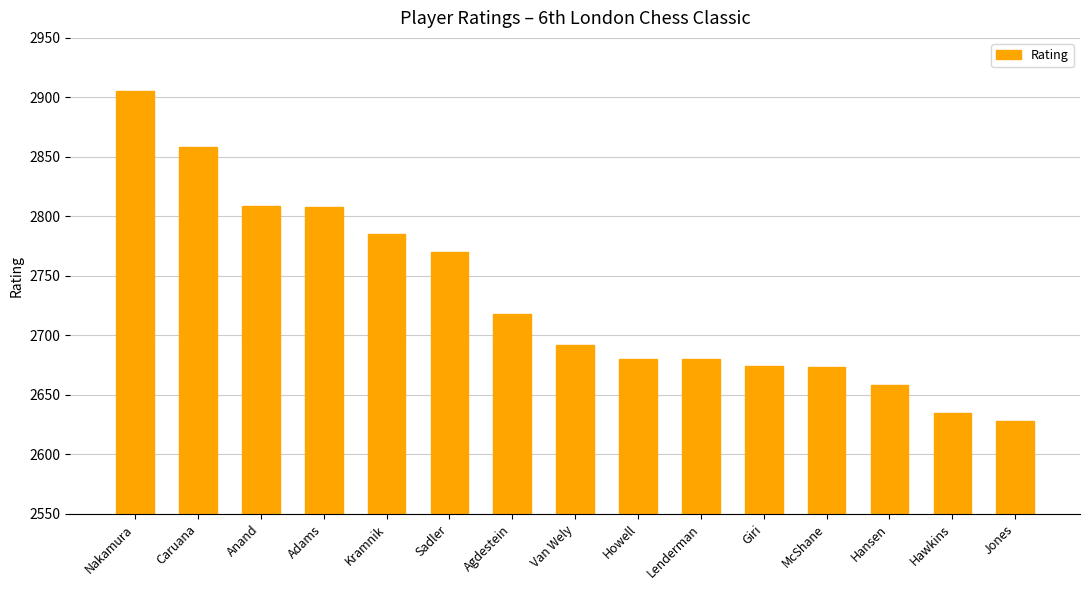

What is the difference between the maximum and minimum values?

277